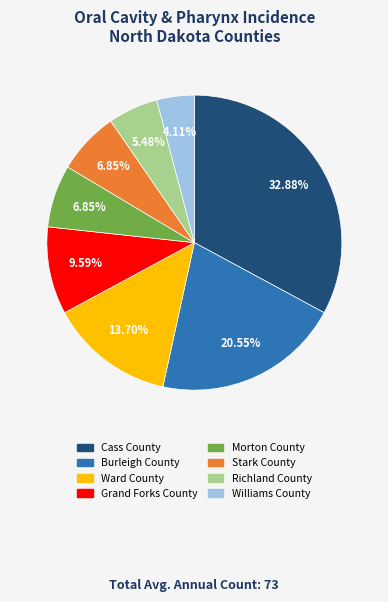

Which category has the smallest portion of the pie?

Williams County